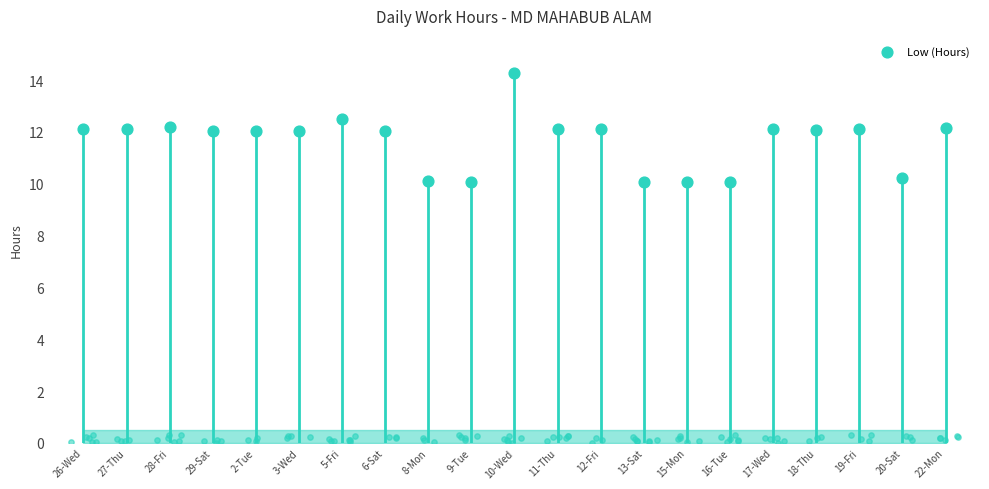

Which has a higher value, 11-Thu or 6-Sat?

11-Thu